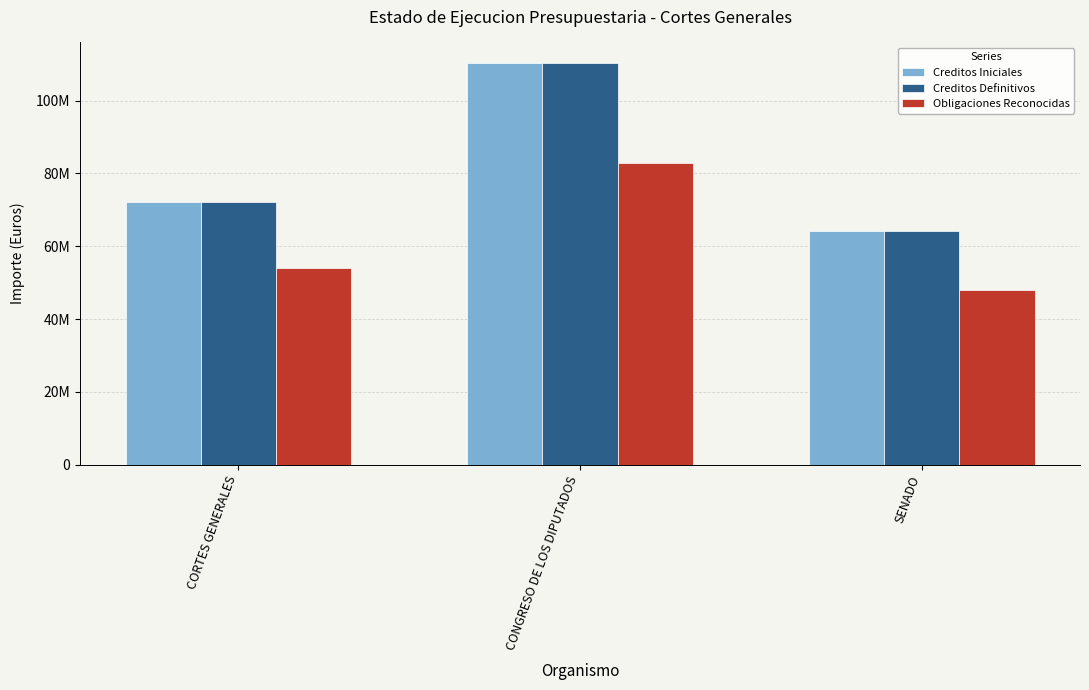

Reading left to right, list all the values displayed in this chart.

Creditos Iniciales: CORTES GENERALES=72052850.0	CONGRESO DE LOS DIPUTADOS=110421300.0	SENADO=64136450.0
Creditos Definitivos: CORTES GENERALES=72052850.0	CONGRESO DE LOS DIPUTADOS=110421300.0	SENADO=64136450.0
Obligaciones Reconocidas: CORTES GENERALES=54039637.5	CONGRESO DE LOS DIPUTADOS=82815975.0	SENADO=48102337.5